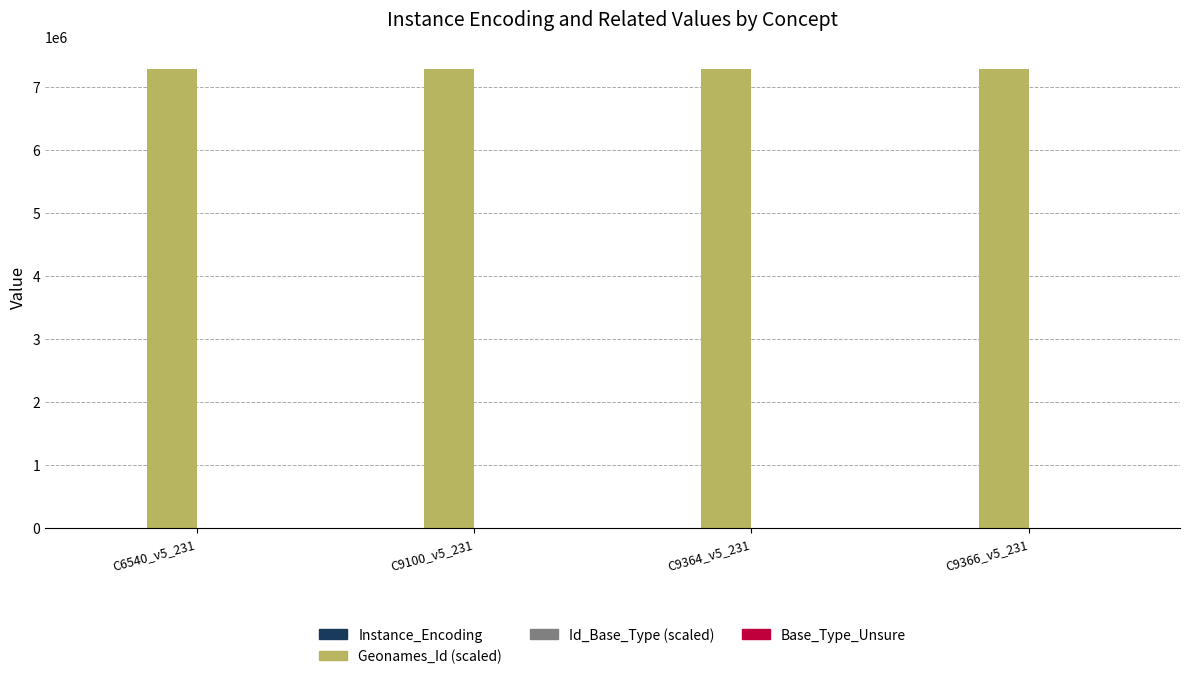

What is the greatest value displayed?

7285659